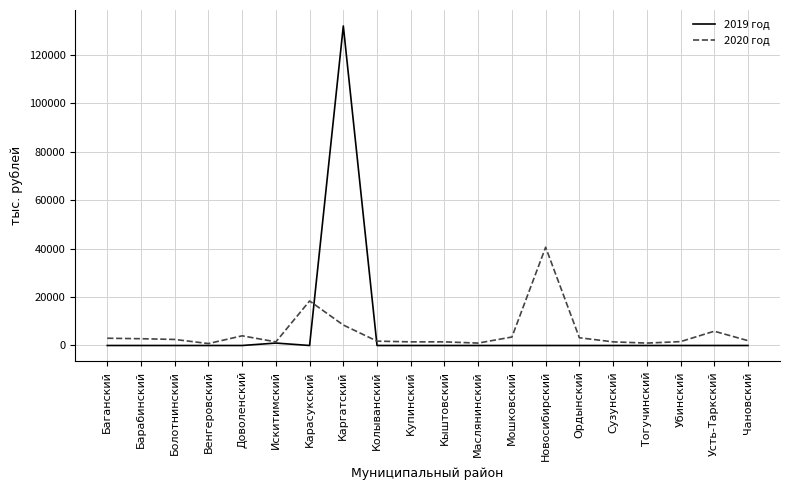

List the series in order of their peak value, highest first.

2019 год, 2020 год